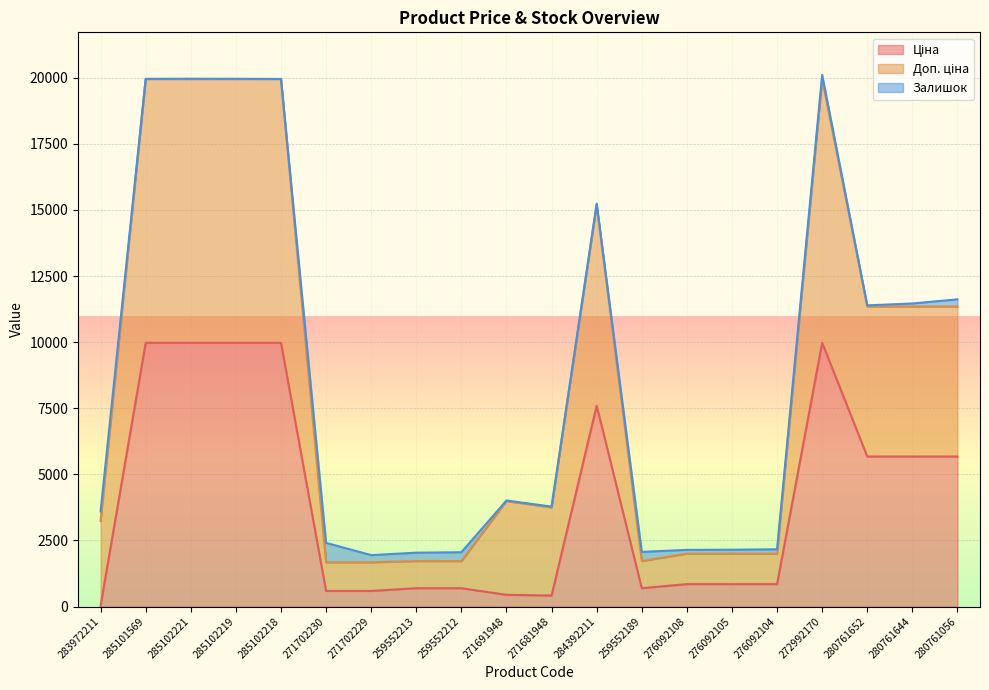

What is the sum of all Доп. ціна values?

174452.7